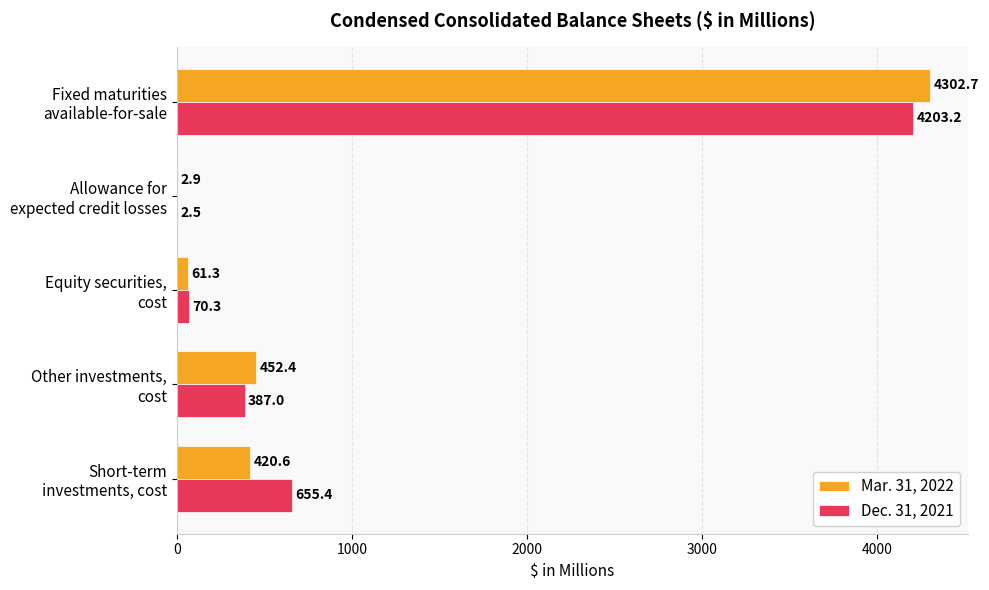

Which series has the largest total across all categories?

Dec. 31, 2021